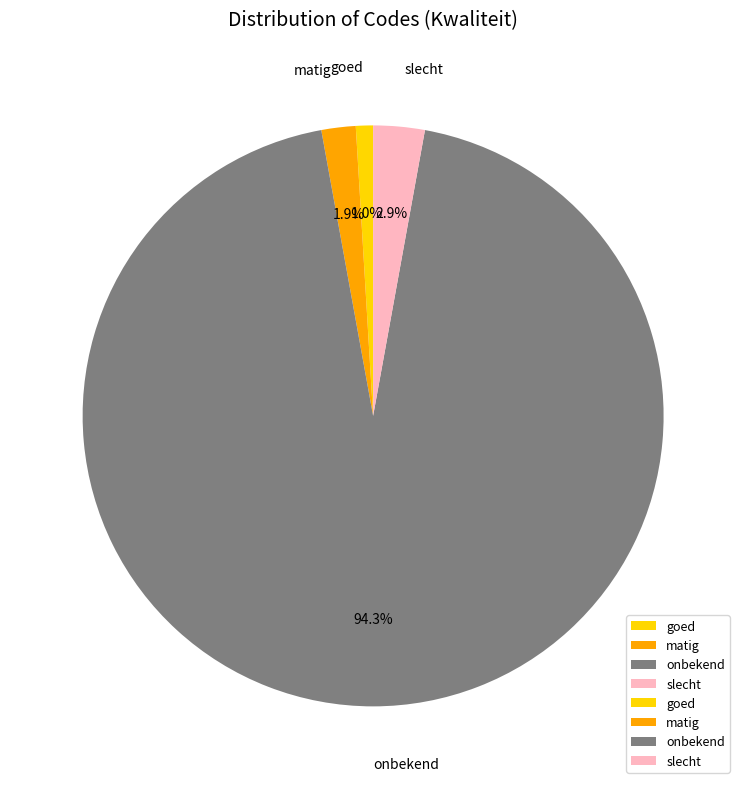

Which category has the biggest portion of the pie?

onbekend